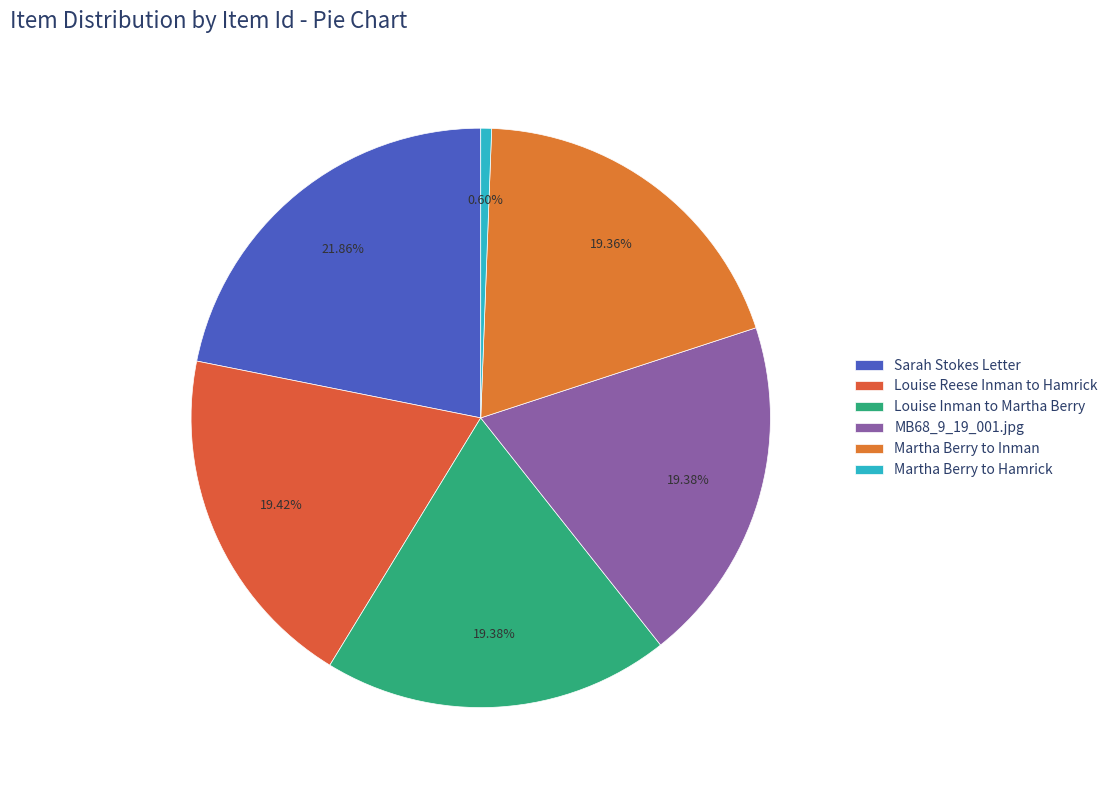

Is it true that MB68_9_19_001.jpg is 34% of the pie?

False